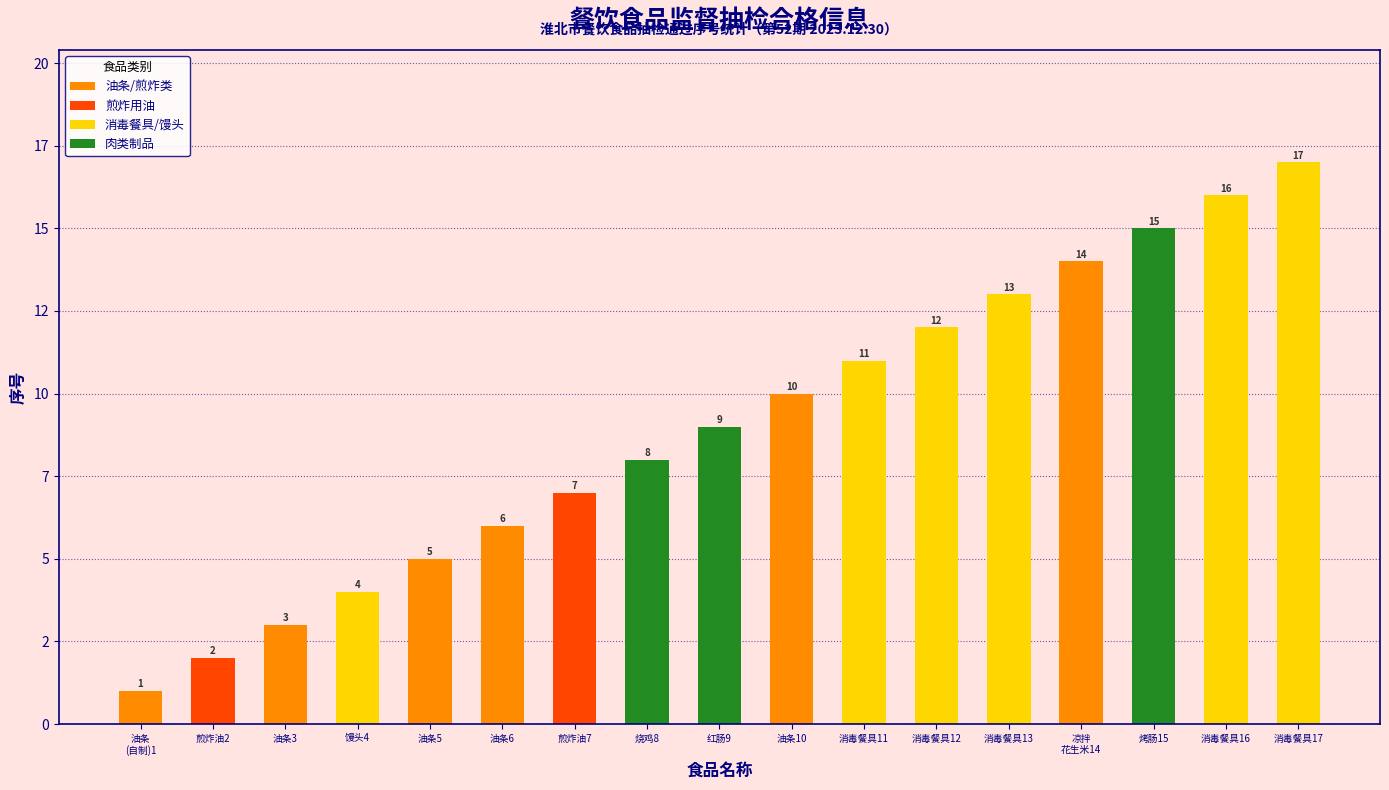

Are the bars horizontal?

No